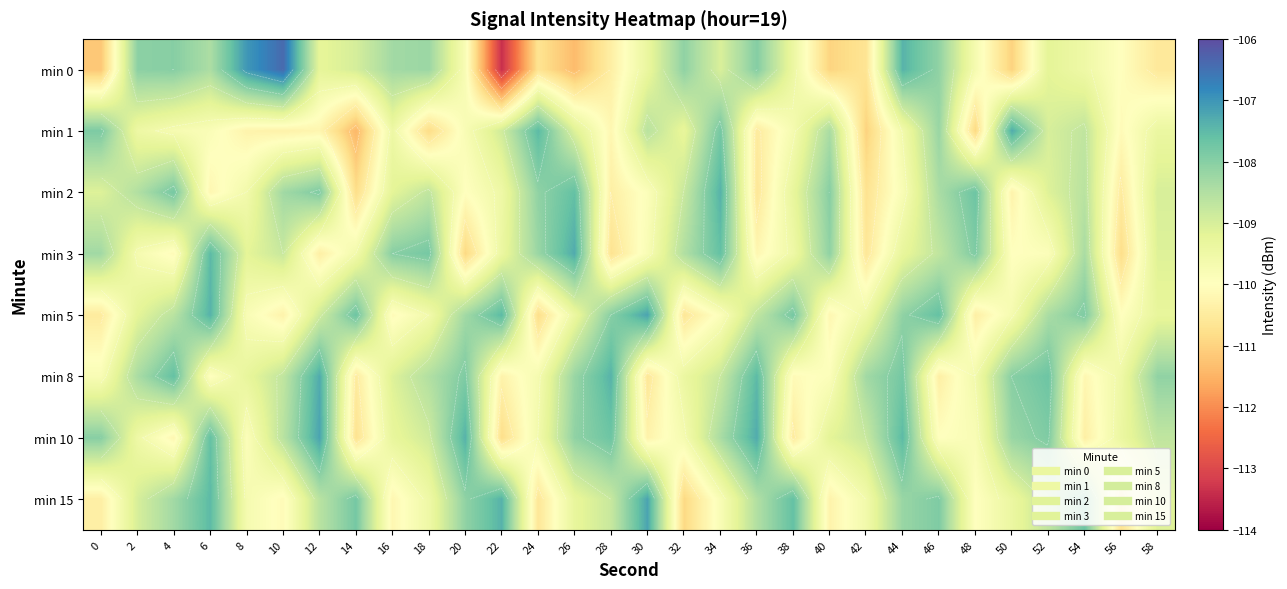

What is the smallest value displayed?

-113.4